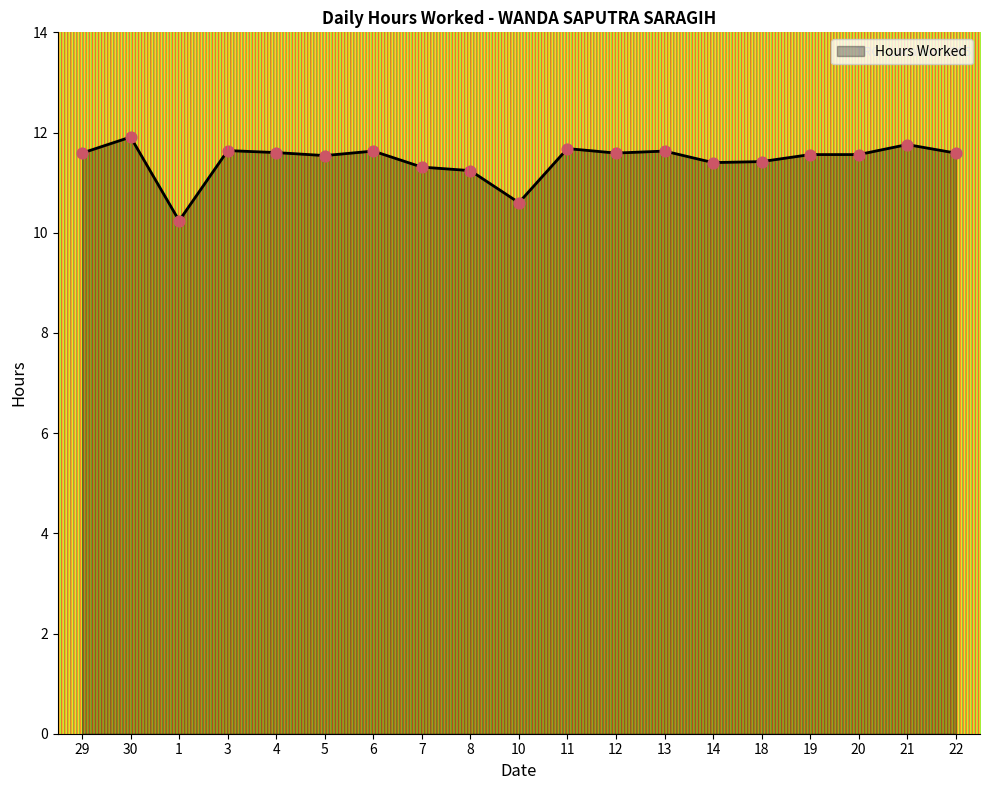

What is the change in value from 13 to 18?

-0.2